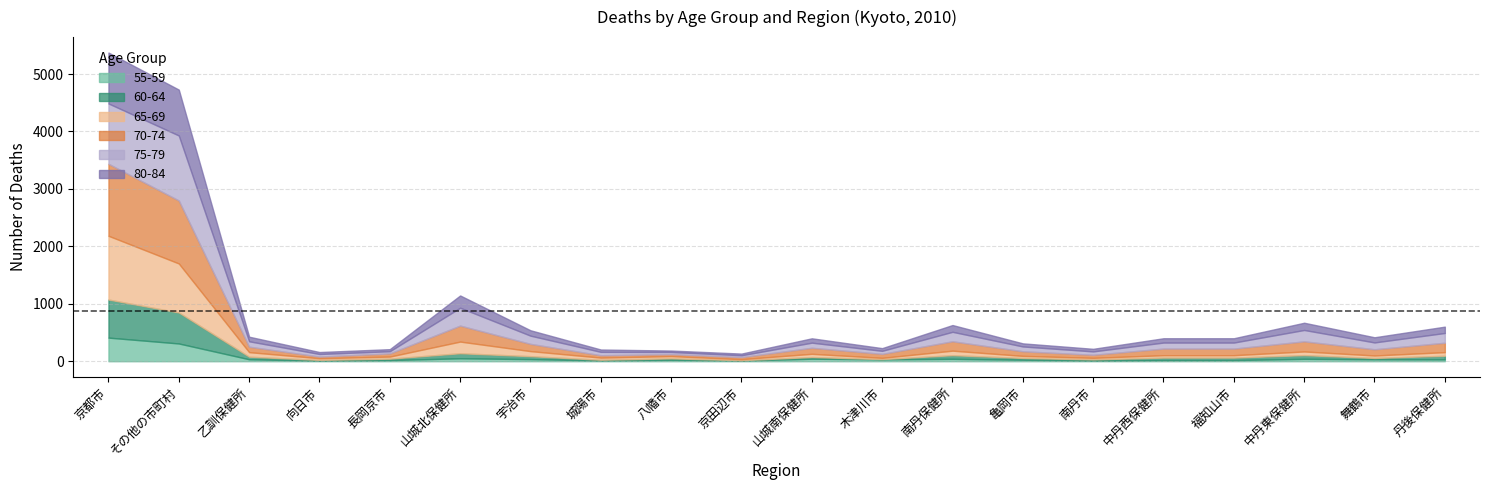

At which label does 65-69 reach its peak?

京都市